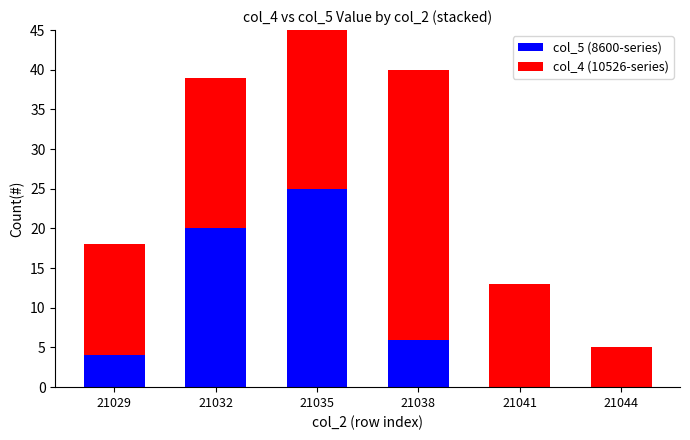

List the labels in order of col_4 (10526-series) value, smallest first.

21044, 21041, 21029, 21032, 21038, 21035